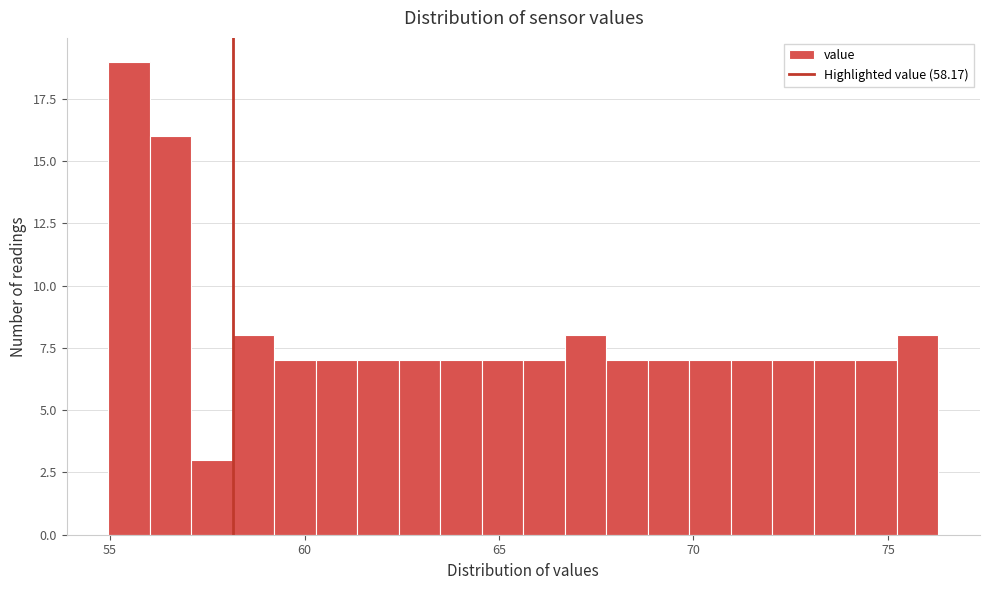

Around what value on the x-axis is the tallest bar? Give the approximate position of its centre, as read against the axis.

55.5